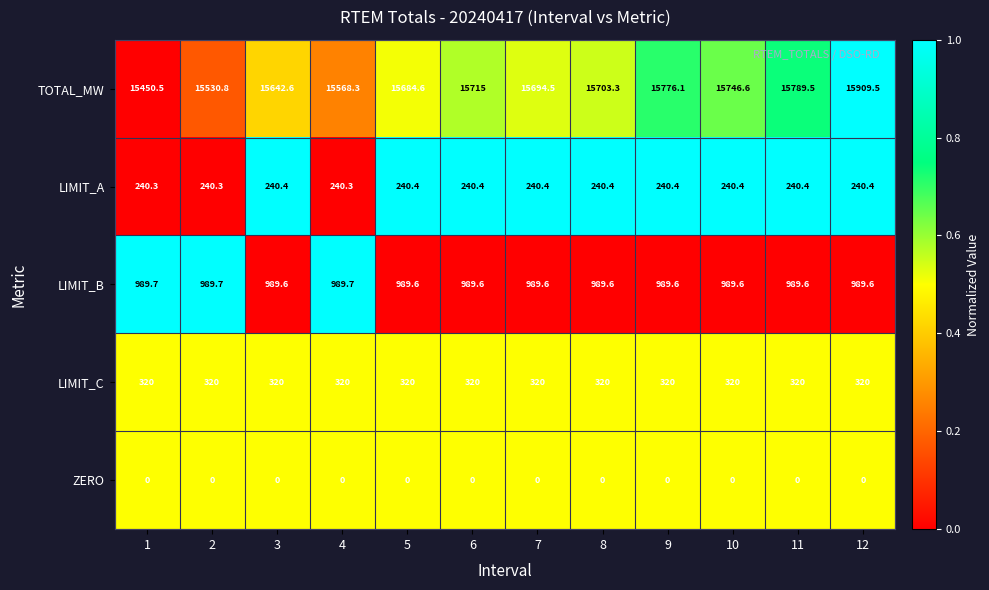

Which series has the widest spread of values?

TOTAL_MW